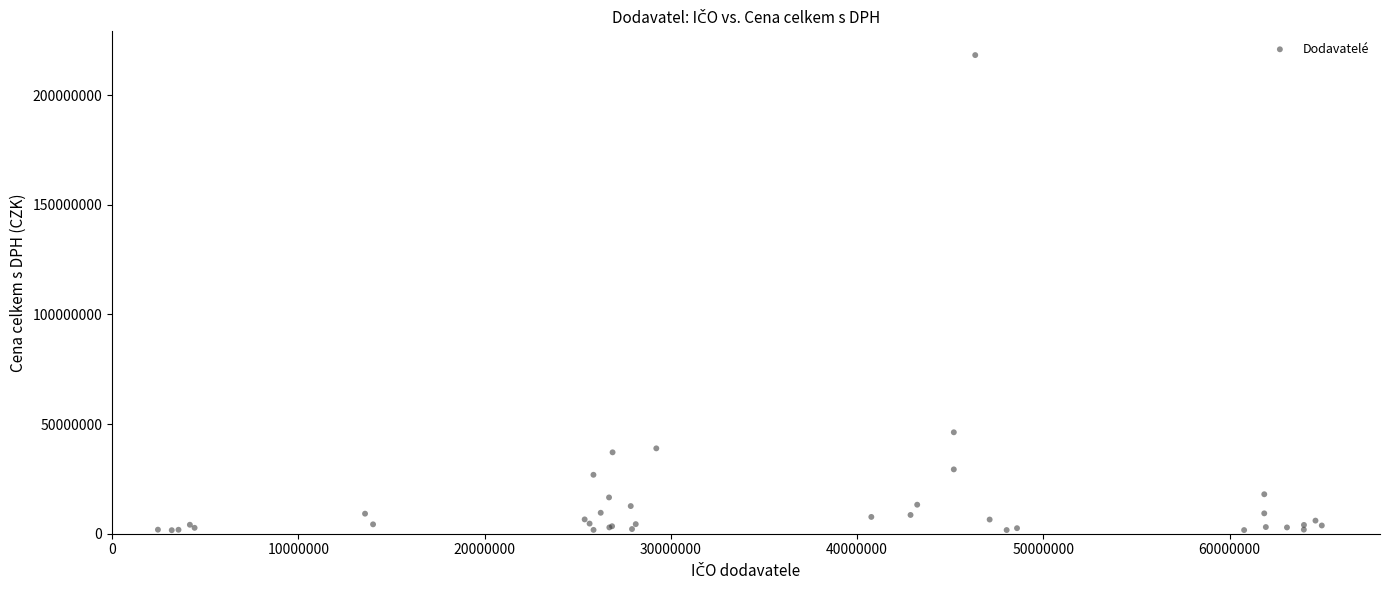

What Y value in the scatter plot is closest to 109934216?

46255415.3